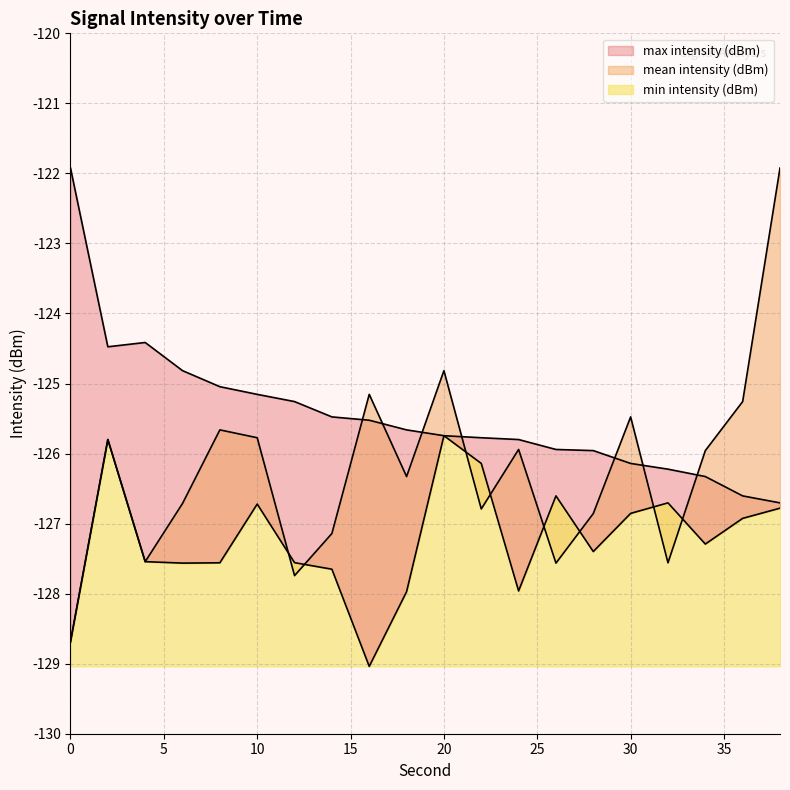

Which series changed the most between 22 and 26?

mean intensity (dBm)